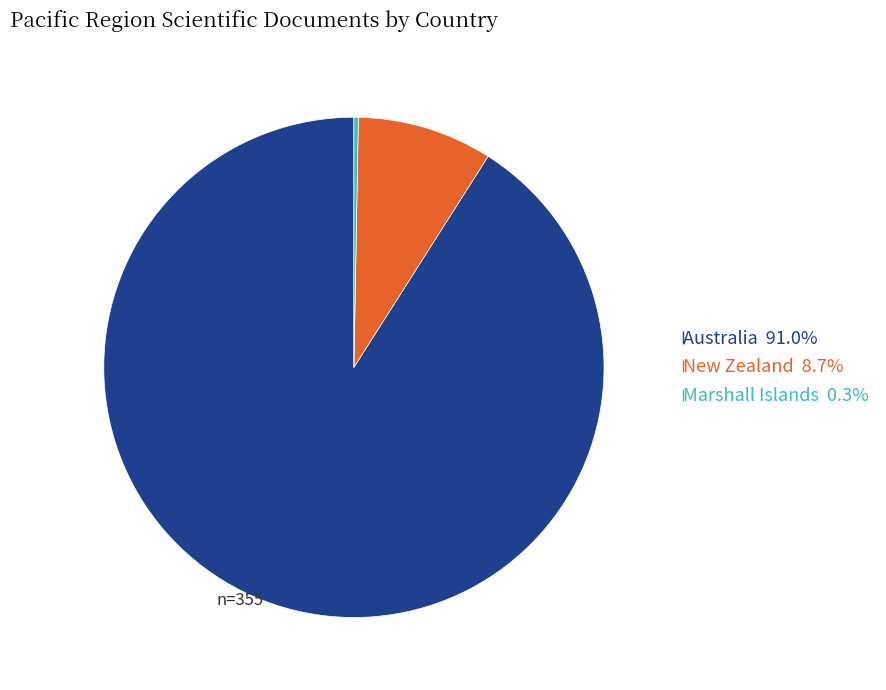

Does Australia 91.0% account for over 50% of the chart?

Yes